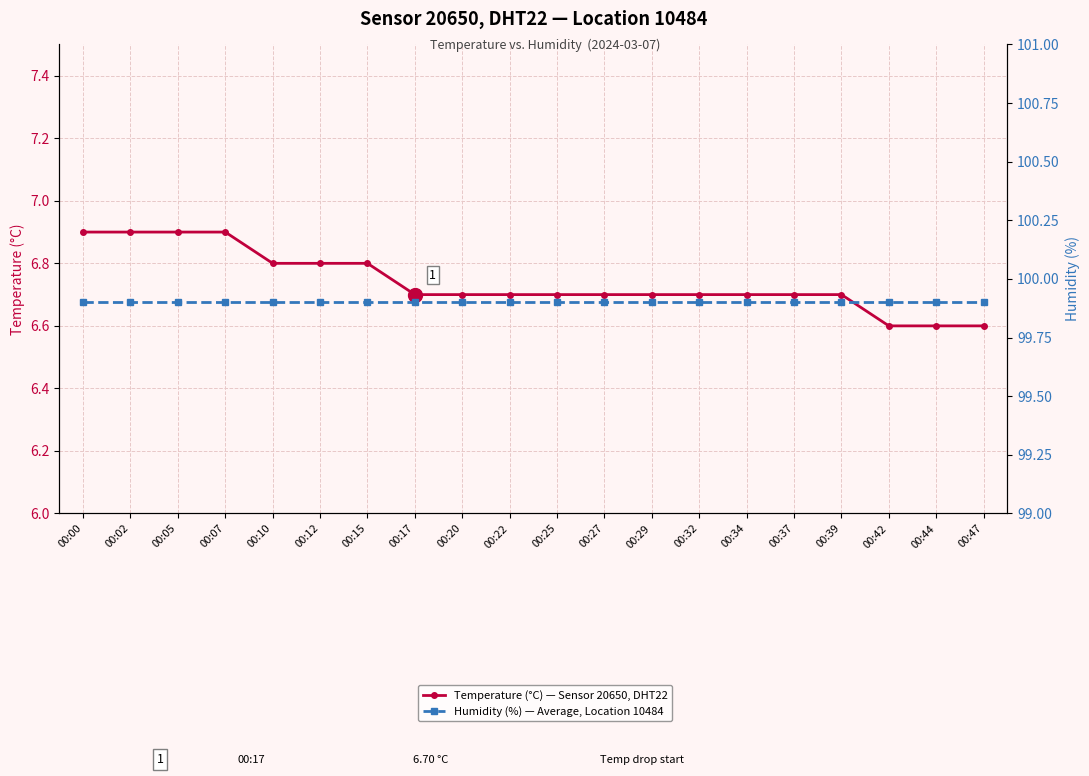

What is the value of the Temperature (°C) — Sensor 20650, DHT22 point at the 7th from the left?

6.8